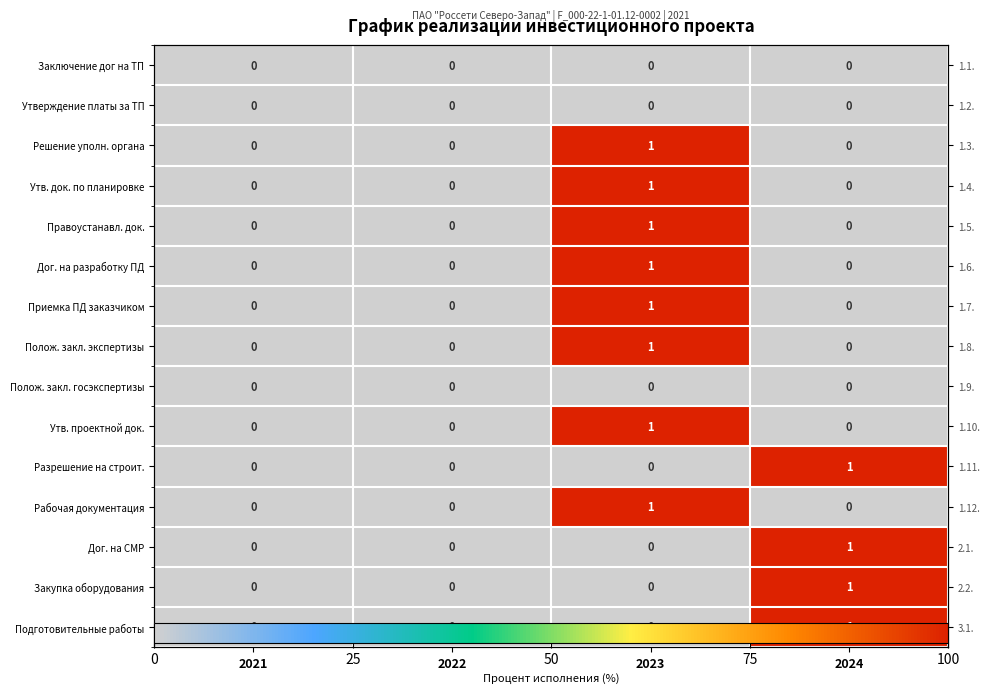

Is it true that Дог. на СМР equals 1 at 2024?

True